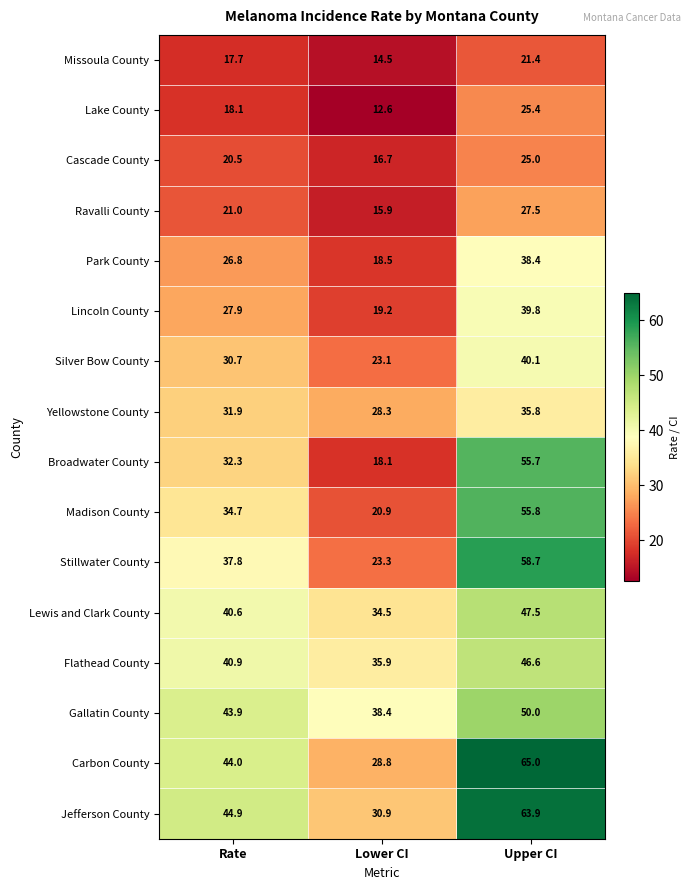

Count the number of data series in this chart.

16